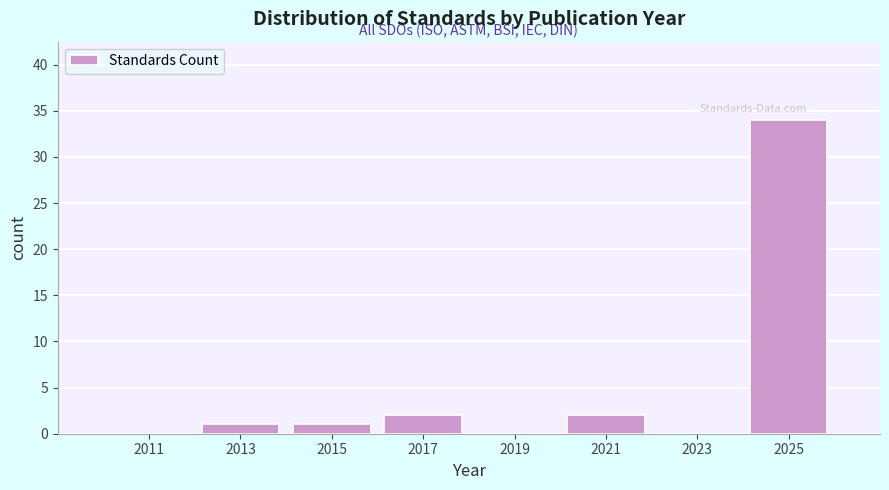

How tall is the bar that spans 2016 to 2018 on the x-axis? The values are not printed on the chart, so give them approximately, as read against the axis.

2